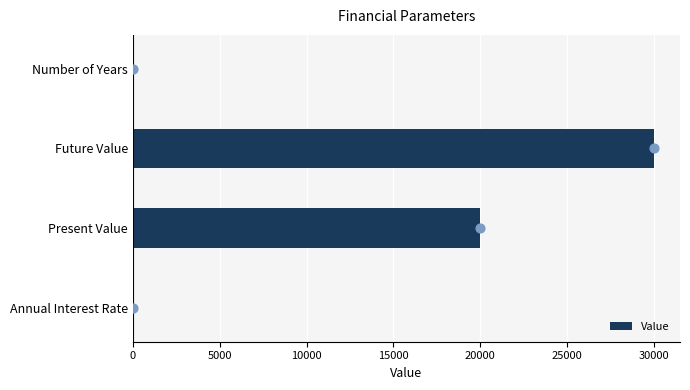

What is the approximate value of Value at Present Value?

20000.0